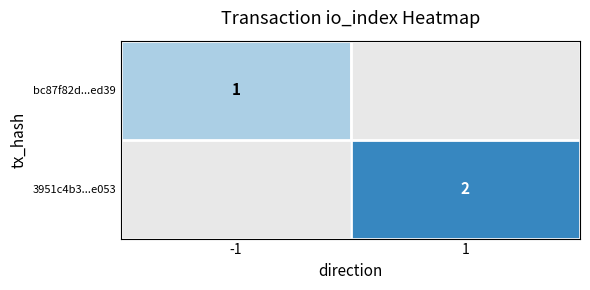

Is it true that 3951c4b3...e053 equals 2 at 1?

True